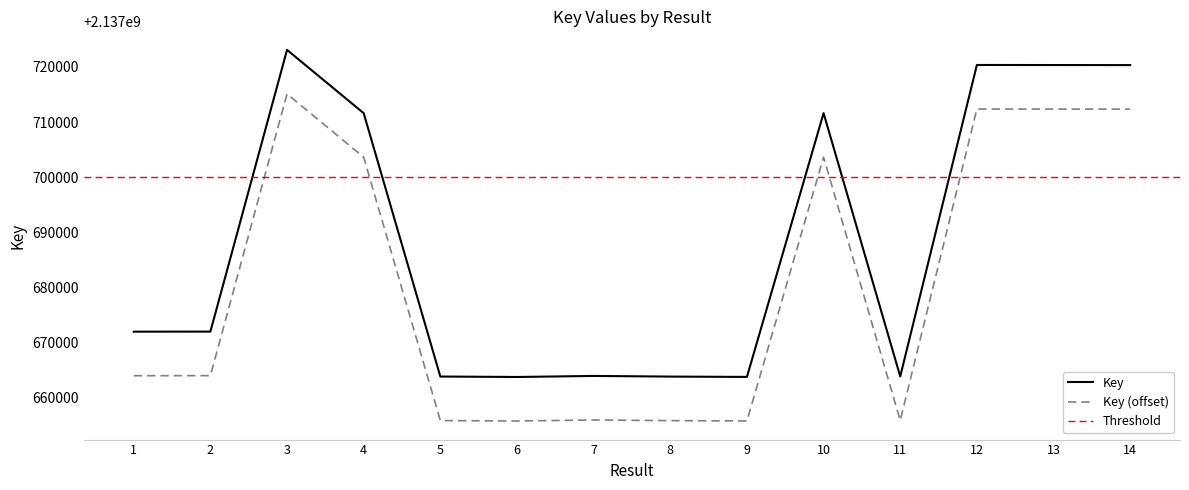

Is this an area chart (filled region under the line)?

No